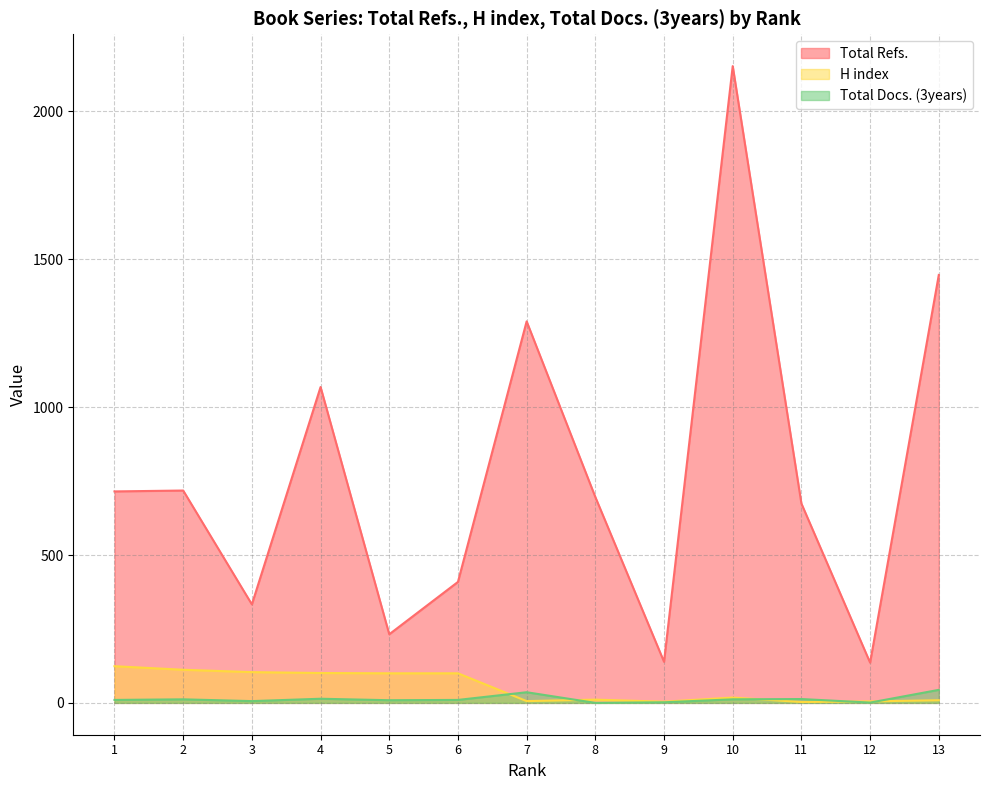

Is the value of Total Docs. (3years) at 4 greater than the value of H index at 3?

No